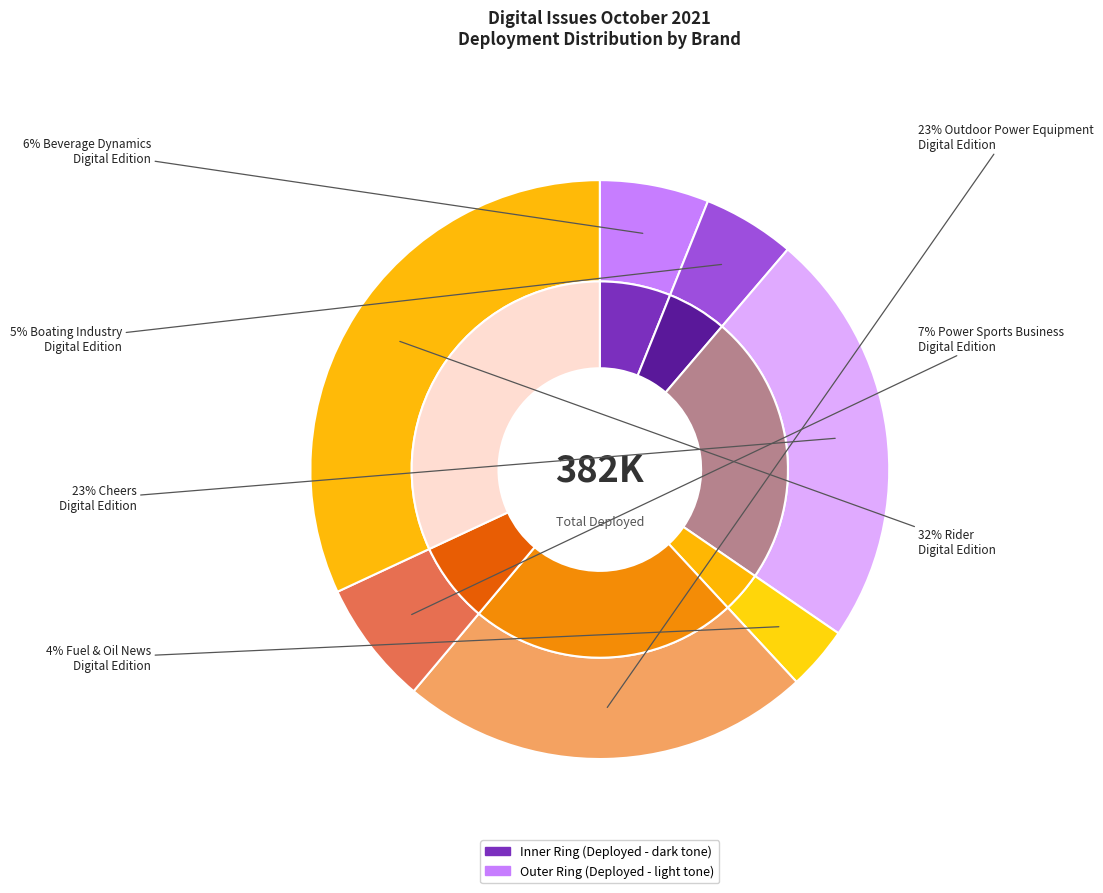

Do Fuel & Oil News
Digital Edition and Outdoor Power Equipment
Digital Edition together represent more than half of the pie?

No